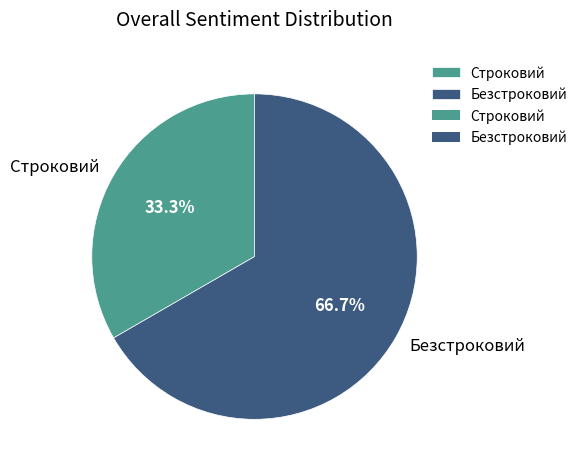

Between Безстроковий and Строковий, which is larger?

Безстроковий